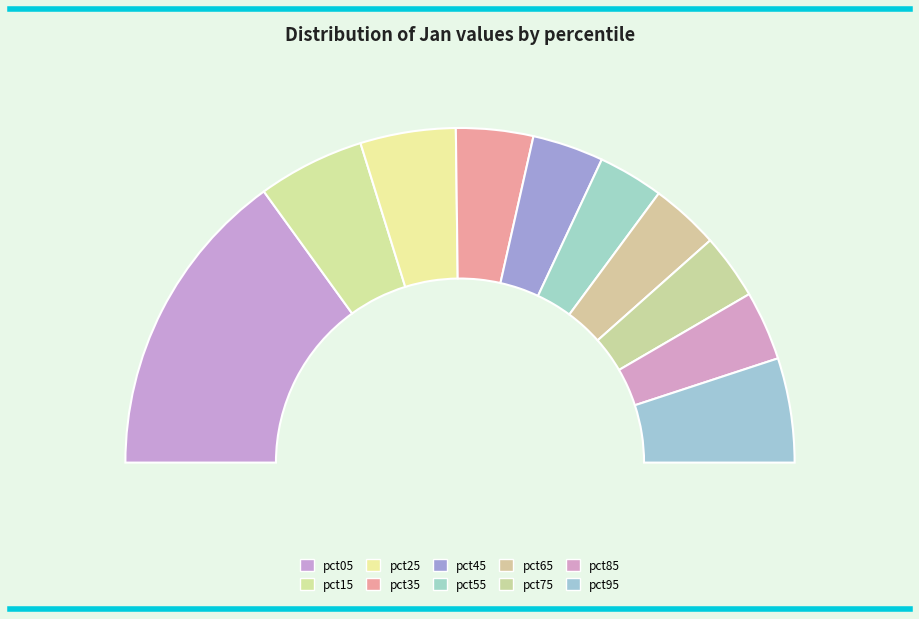

To the nearest percent, what is the combined percentage of pct65 and pct25?

16%